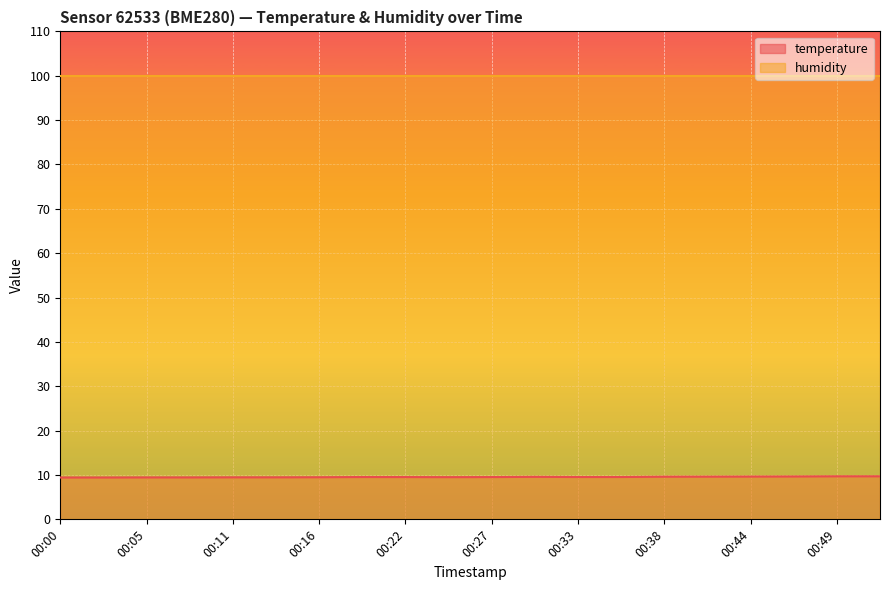

Reading left to right, what are all the values shown in this chart?

00:00=9.4	00:02=9.4	00:05=9.4	00:08=9.4	00:11=9.5	00:14=9.5	00:16=9.5	00:19=9.5	00:22=9.5	00:24=9.5	00:27=9.5	00:30=9.6	00:33=9.5	00:36=9.5	00:38=9.6	00:41=9.6	00:44=9.6	00:47=9.7	00:49=9.7	00:52=9.7